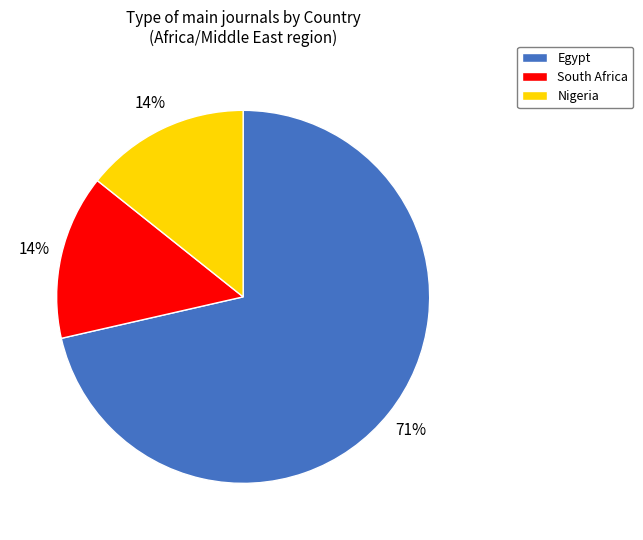

Combined, do Nigeria and Egypt account for over 50%?

Yes